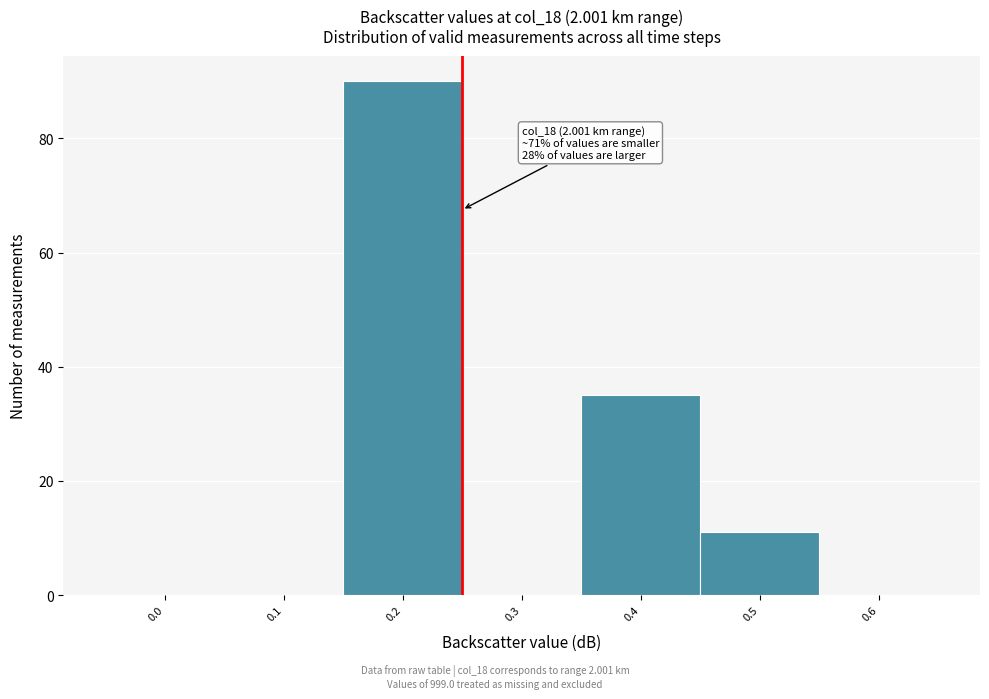

Reading left to right, list all the values displayed in this chart.

0.0=0	0.1=0	0.2=90	0.3=0	0.4=35	0.5=11	0.6=0